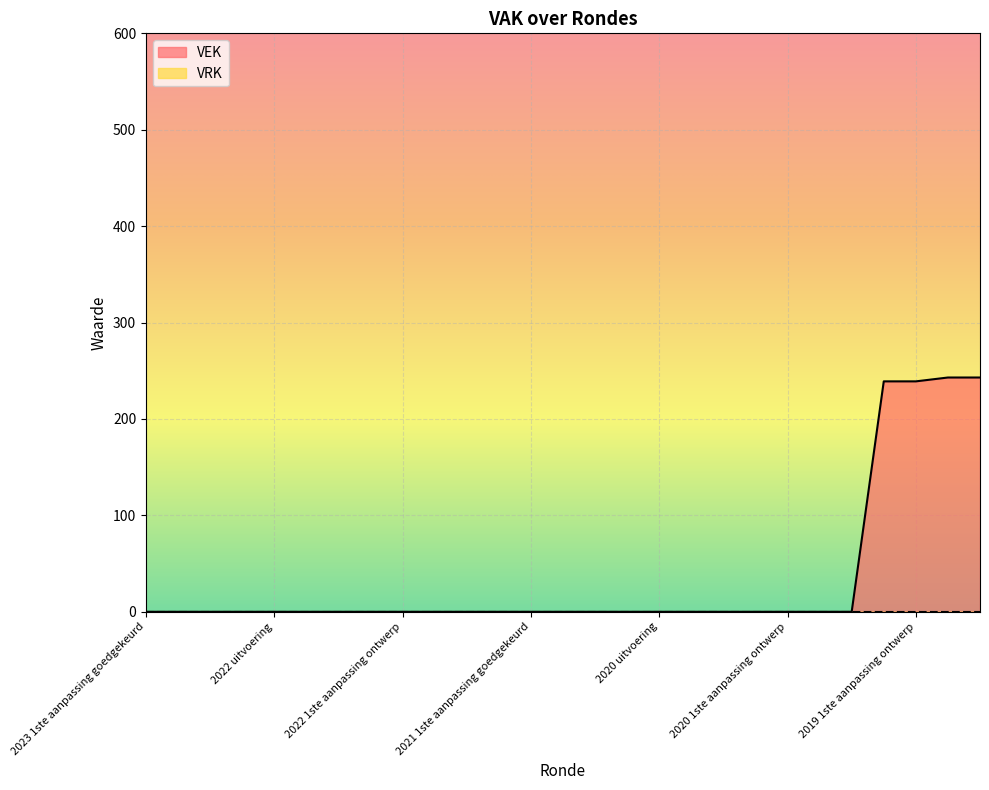

Reading right to left, extract all data points from this chart.

243	243	239	239	0	0	0	0	0	0	0	0	0	0	0	0	0	0	0	0	0	0	0	0	0	0	0